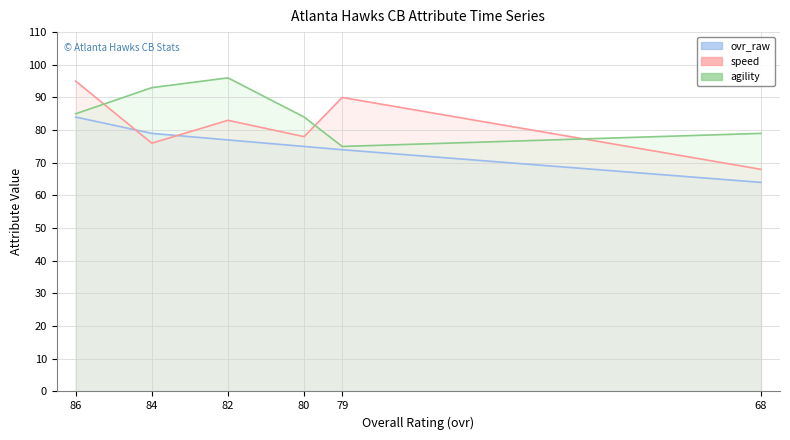

Where is Speed line nearest to the value 81?

82